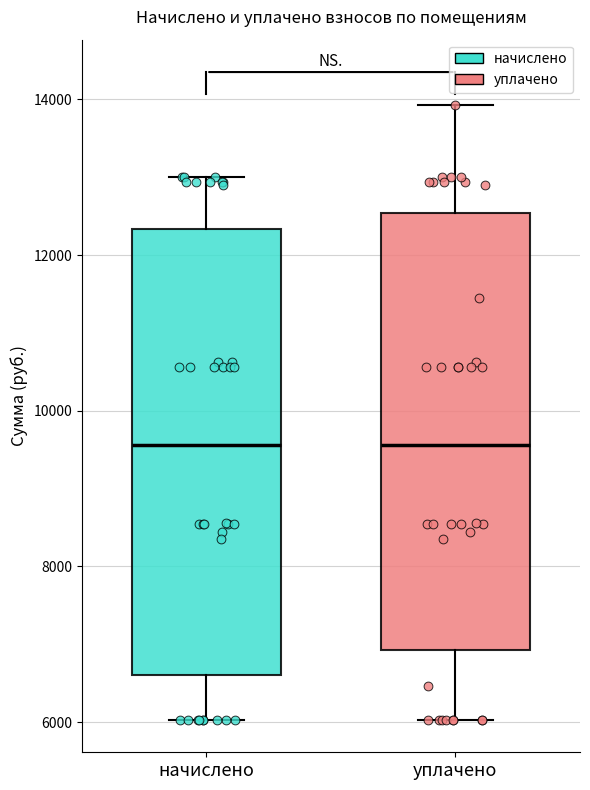

Where does the lower whisker of the box for начислено end on the y-axis? The values are not printed on the chart, so give them approximately, as read against the axis.

6000